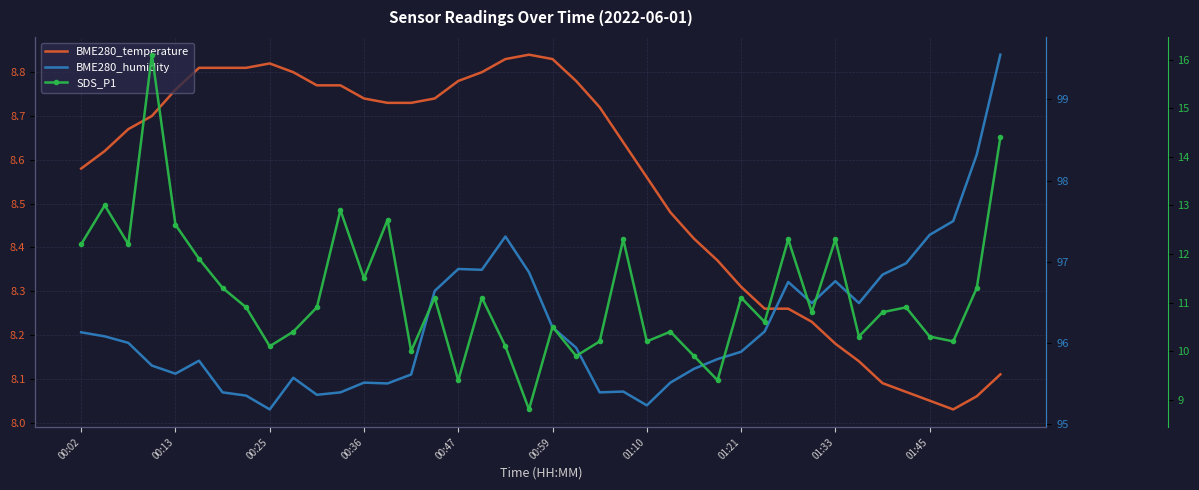

At how many categories does at least one series exceed 21?

40